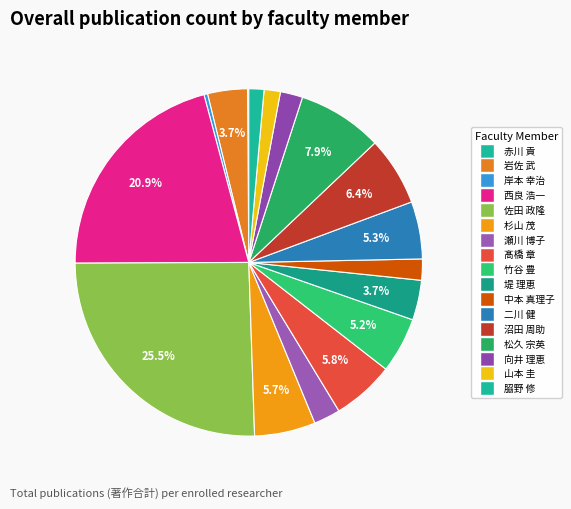

Rank the categories by value from lowest to highest.

赤川 貢, 岸本 幸治, 𦚰野 修, 山本 圭, 中本 真理子, 向井 理恵, 瀬川 博子, 岩佐 武, 堤 理恵, 竹谷 豊, 二川 健, 杉山 茂, 髙橋 章, 沼田 周助, 松久 宗英, 西良 浩一, 佐田 政隆